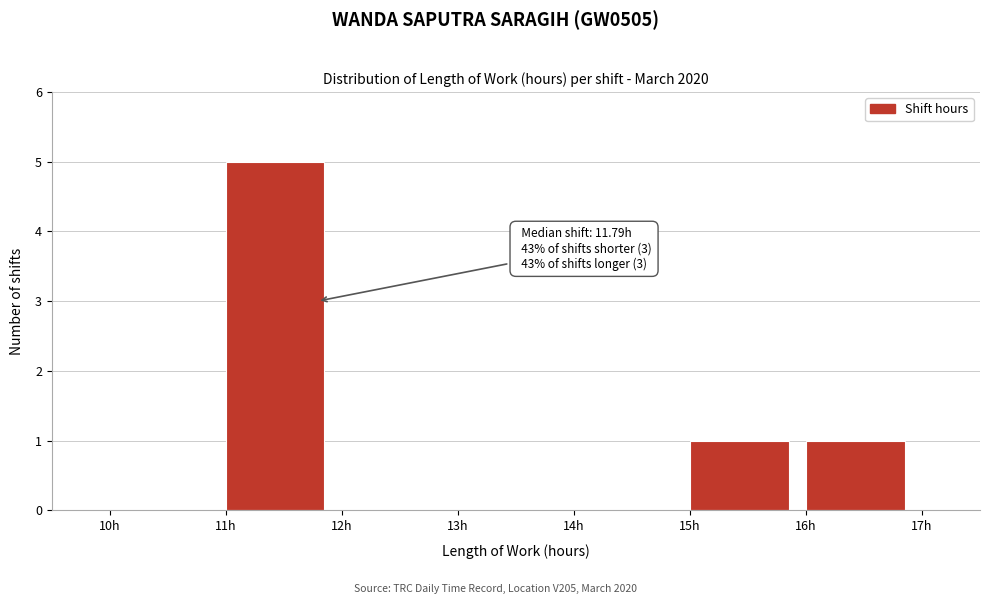

Which range on the x-axis has the tallest bar?

11 to 12